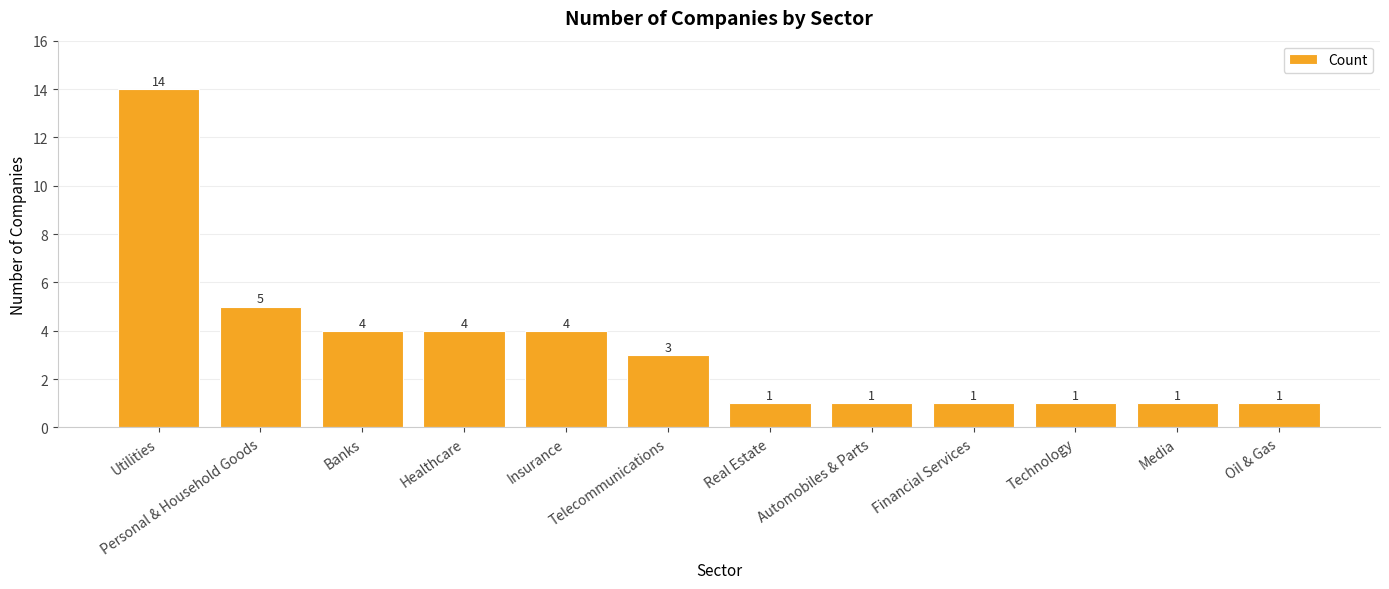

What is the average value?

3